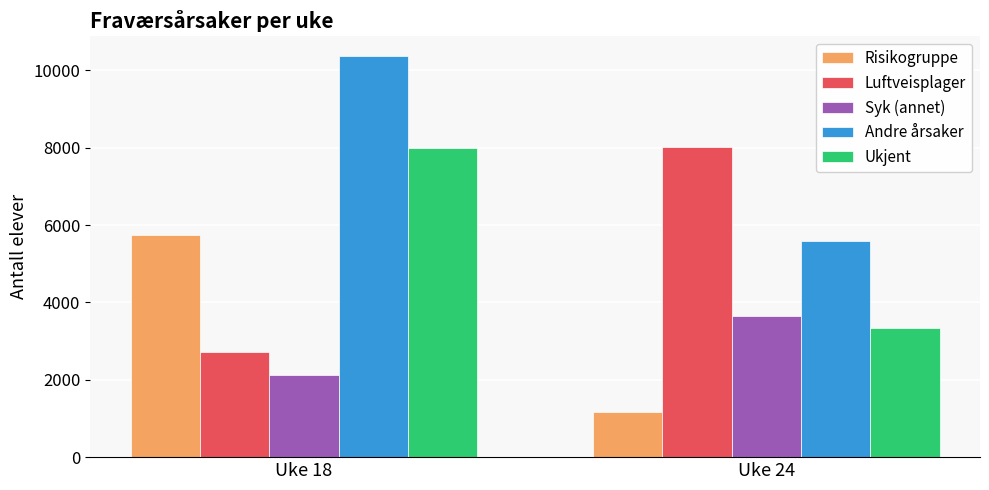

Rank the series at Uke 18 from highest to lowest value.

Andre årsaker, Ukjent, Risikogruppe, Luftveisplager, Syk (annet)